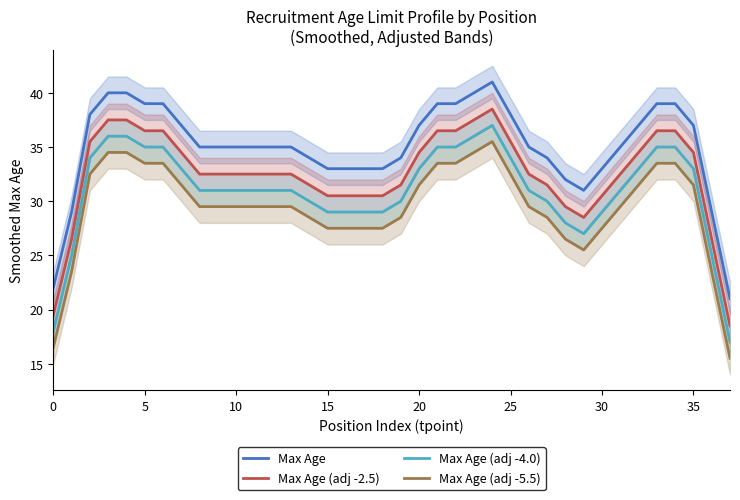

Rank the series at 31 from highest to lowest value.

Max Age, Max Age (adj -2.5), Max Age (adj -4.0), Max Age (adj -5.5)